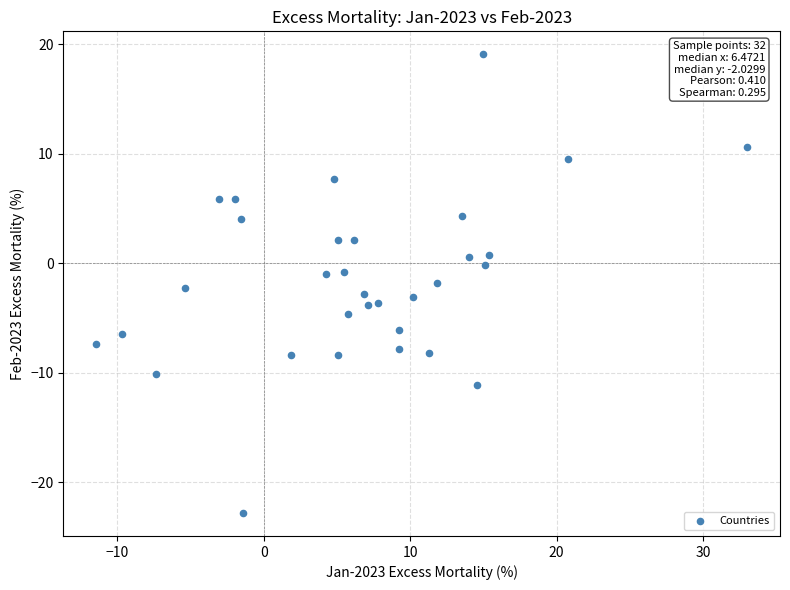

What is the range of Y values (max minus min)?

41.9